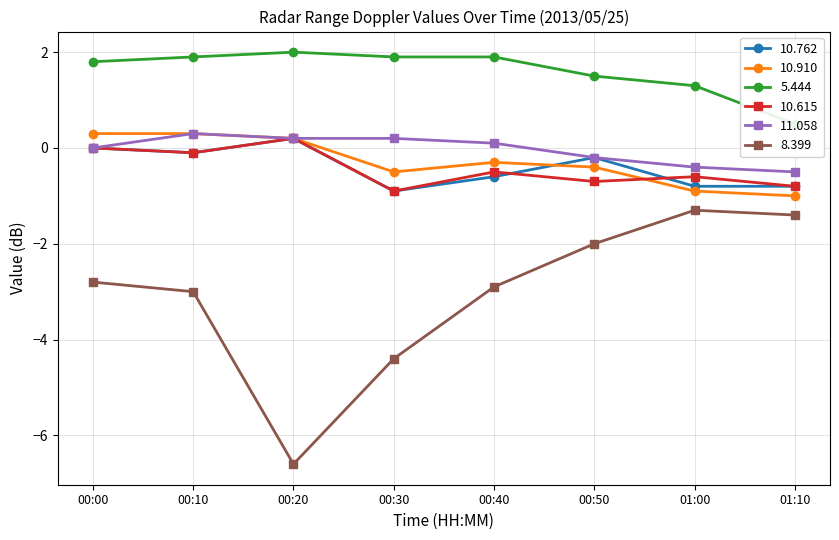

What is the minimum value shown in the chart?

-6.6